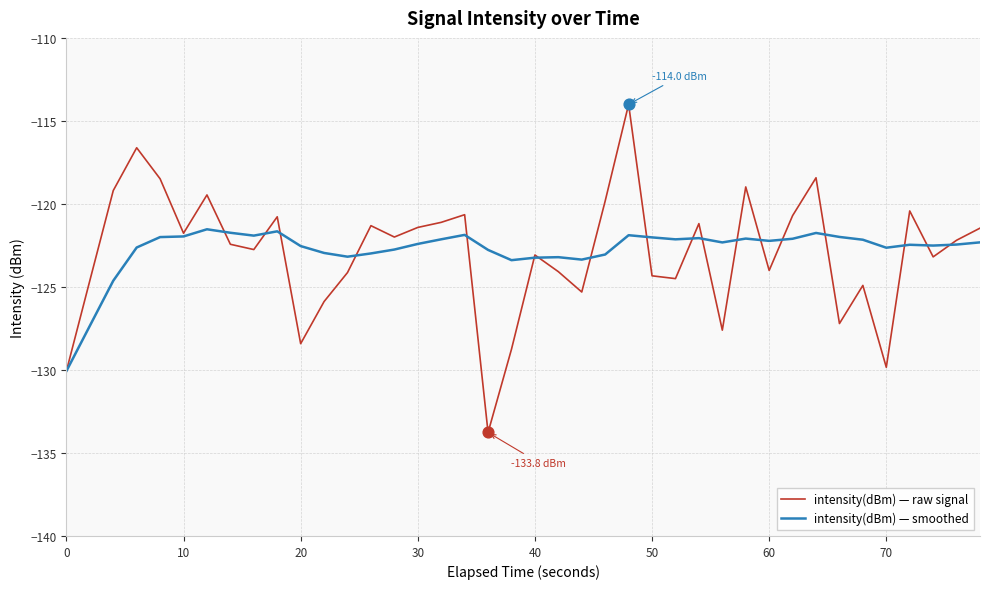

What is the maximum value shown in the chart?

-114.0